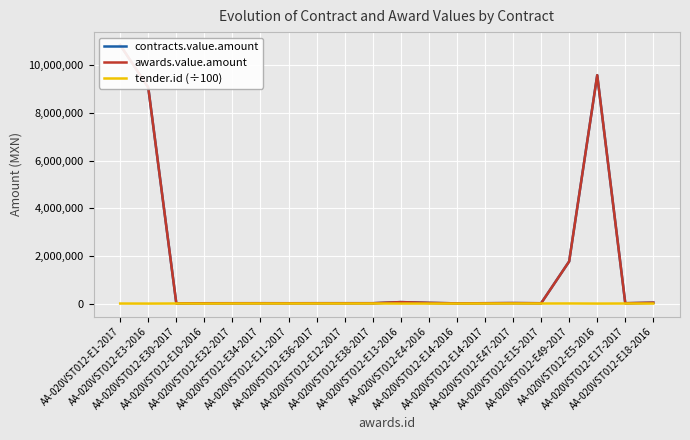

True or false: tender.id (÷100) and contracts.value.amount cross at least once.

False